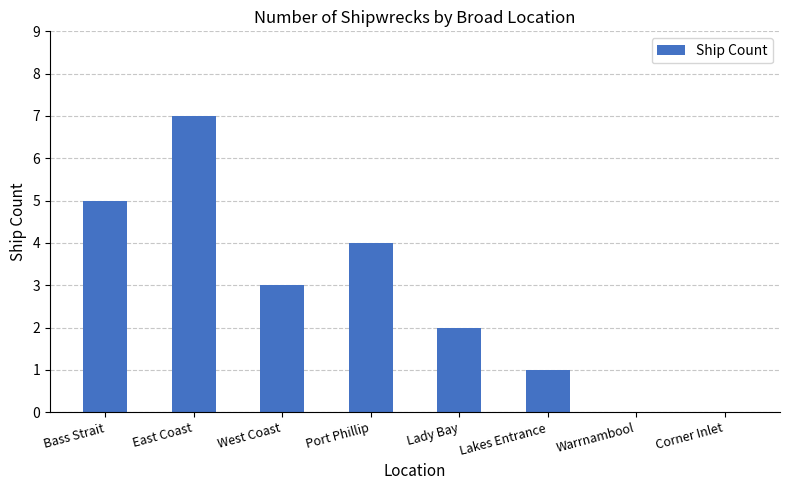

What is the sum of all values?

22